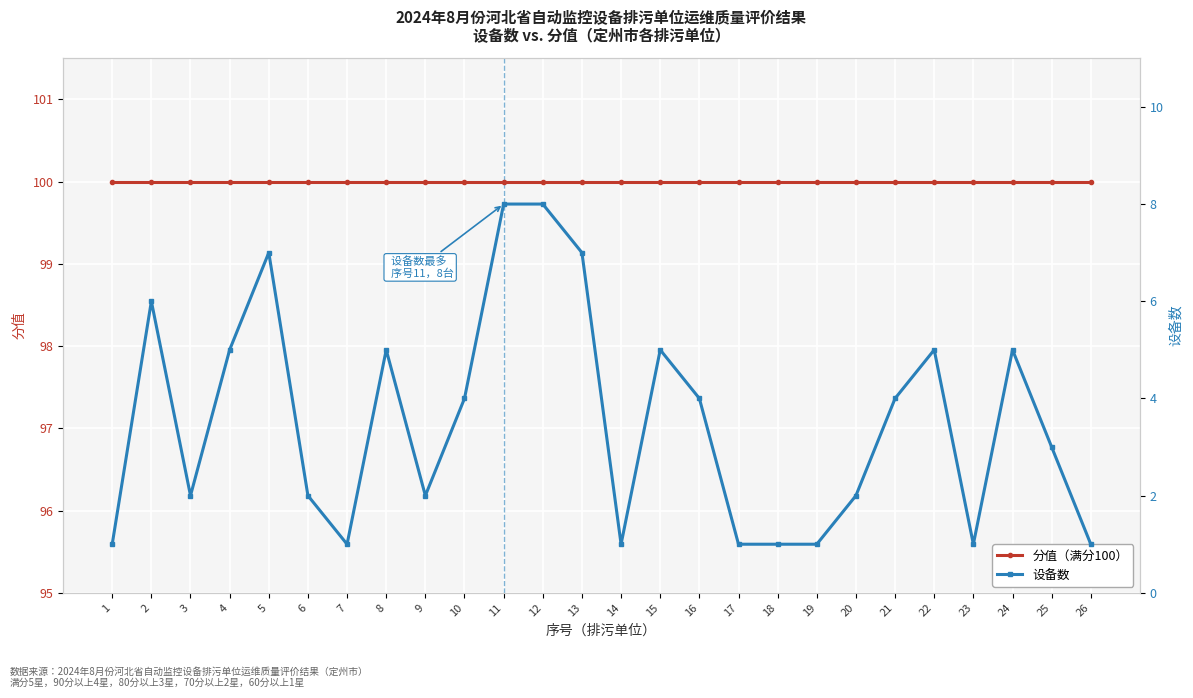

Which has a higher value, 23 or 26?

23